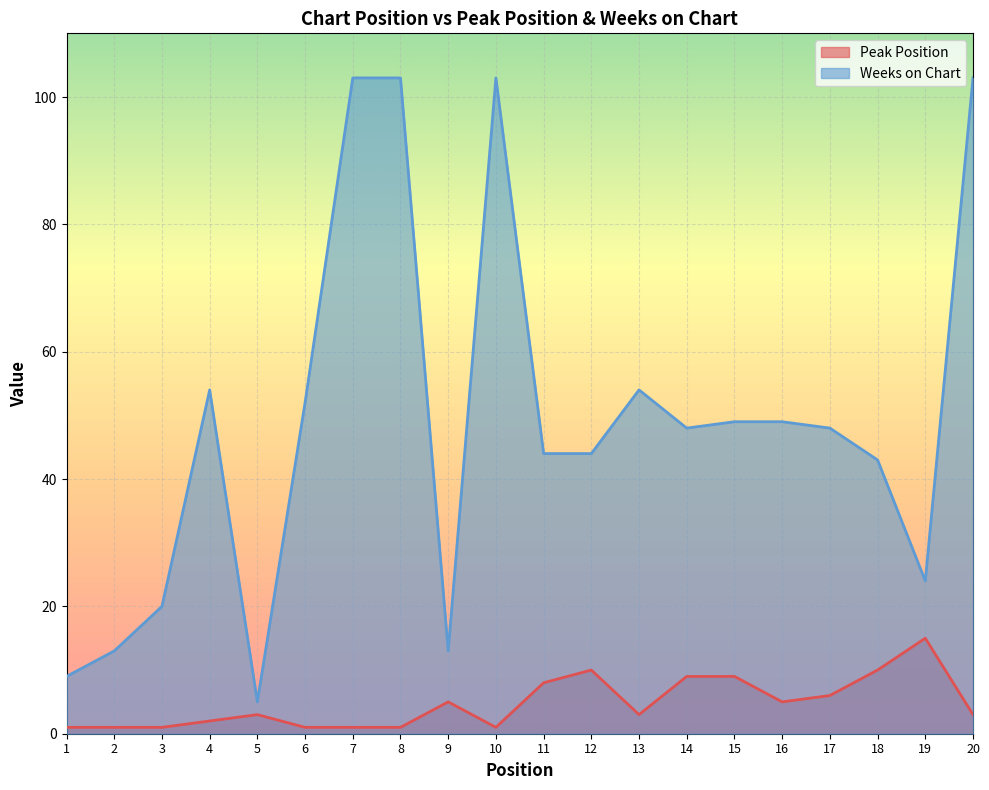

True or false: Weeks on Chart and Peak Position cross at least once.

False